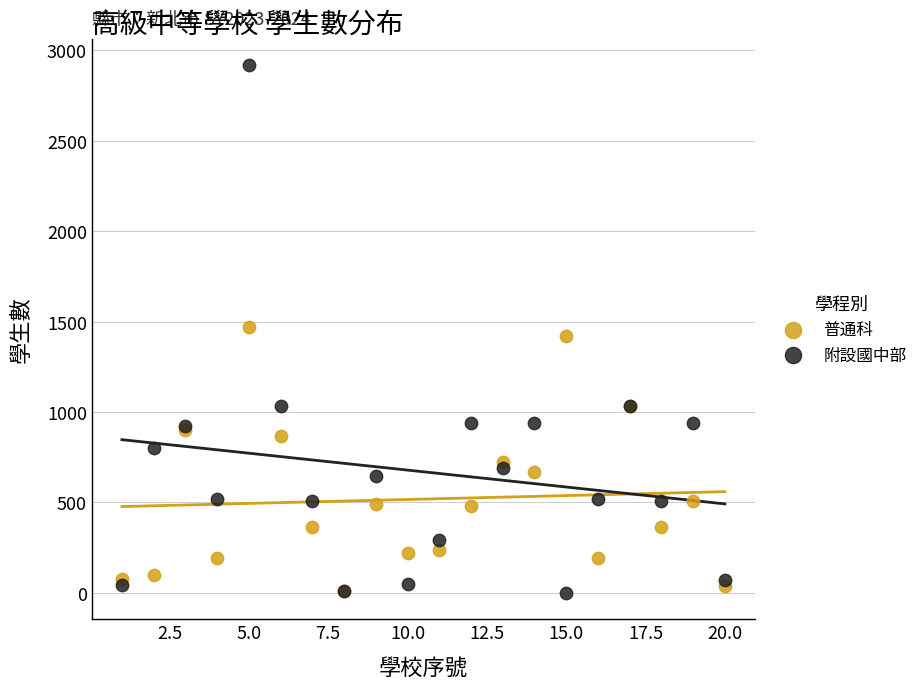

What are all the series names shown in the legend?

普通科, 附設國中部